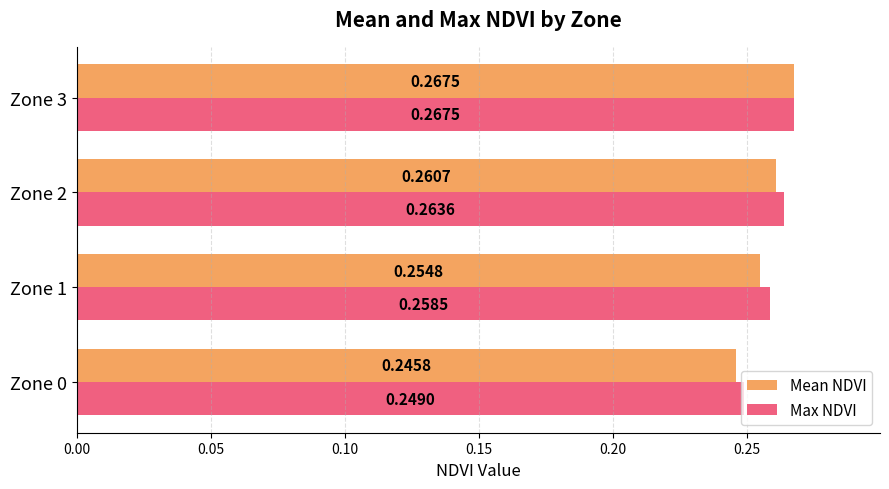

List the labels in order of Mean NDVI value, smallest first.

Zone 0, Zone 1, Zone 2, Zone 3